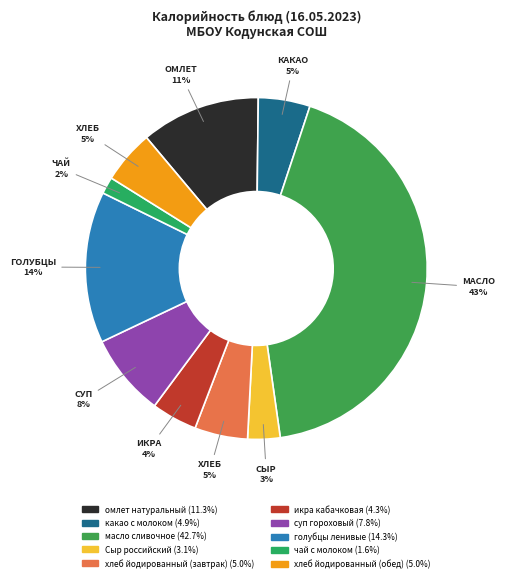

What is the largest slice in the pie chart?

масло сливочное